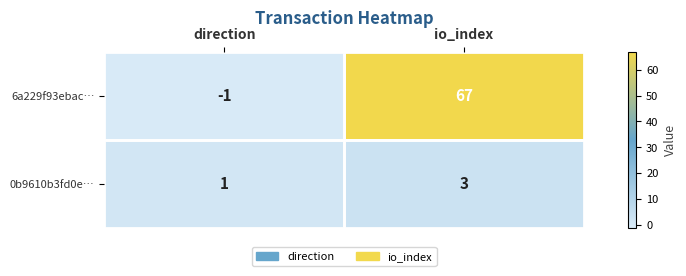

What is the sum of all 0b9610b3fd0e… values?

4